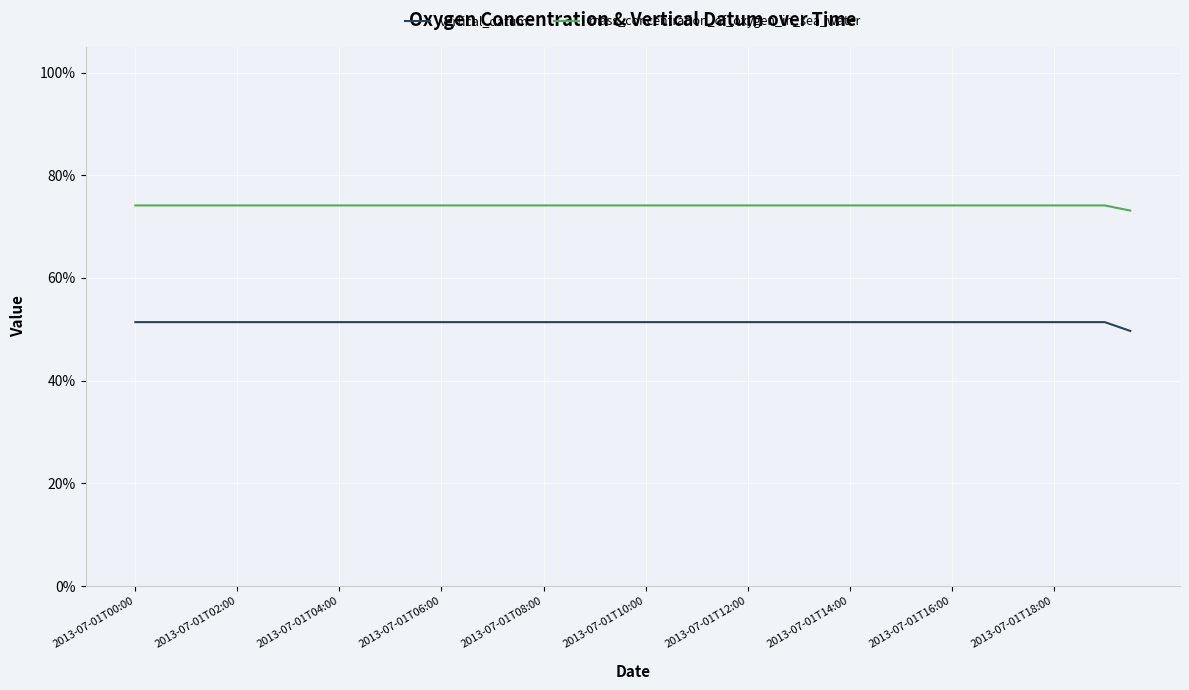

Count the vertical_datum values in the range 0 to 1.

40